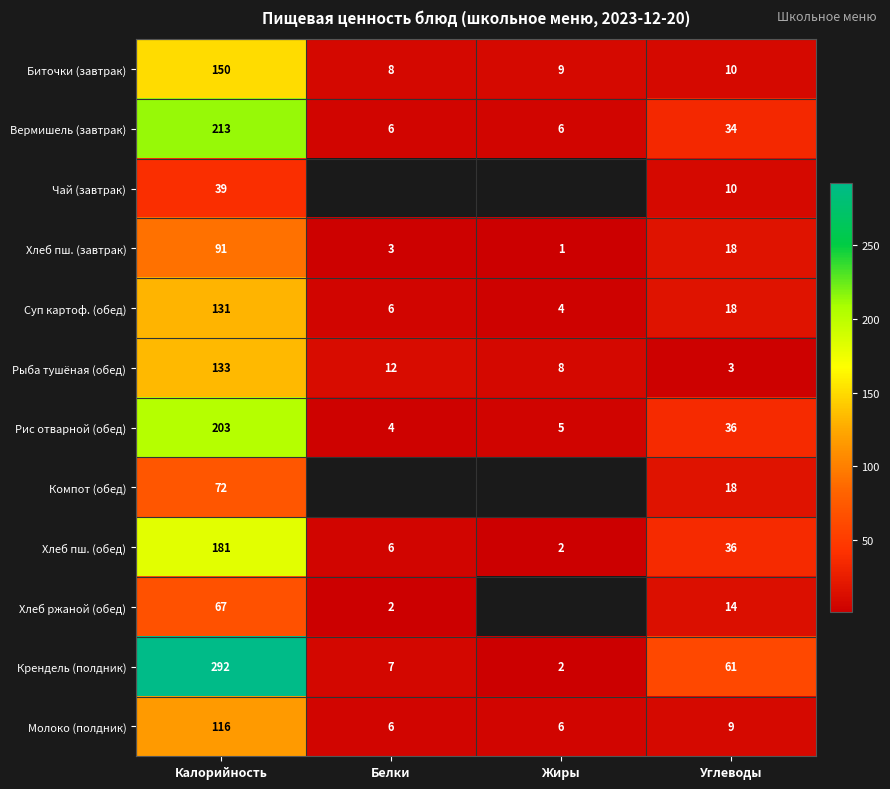

Where is Вермишель (завтрак) nearest to the value 109?

Углеводы